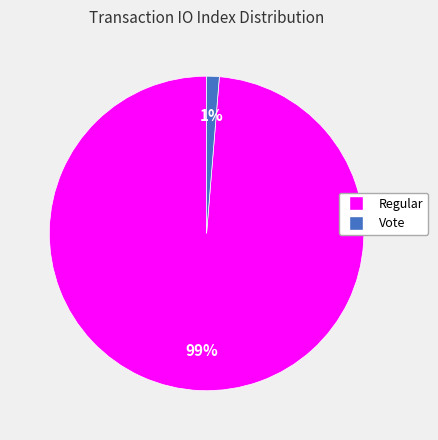

To the nearest percent, what is the average slice percentage?

50%